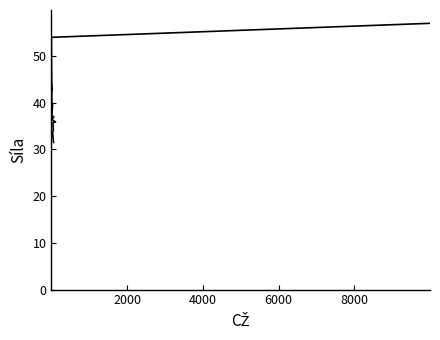

Does the chart display data point markers on the line(s)?

No